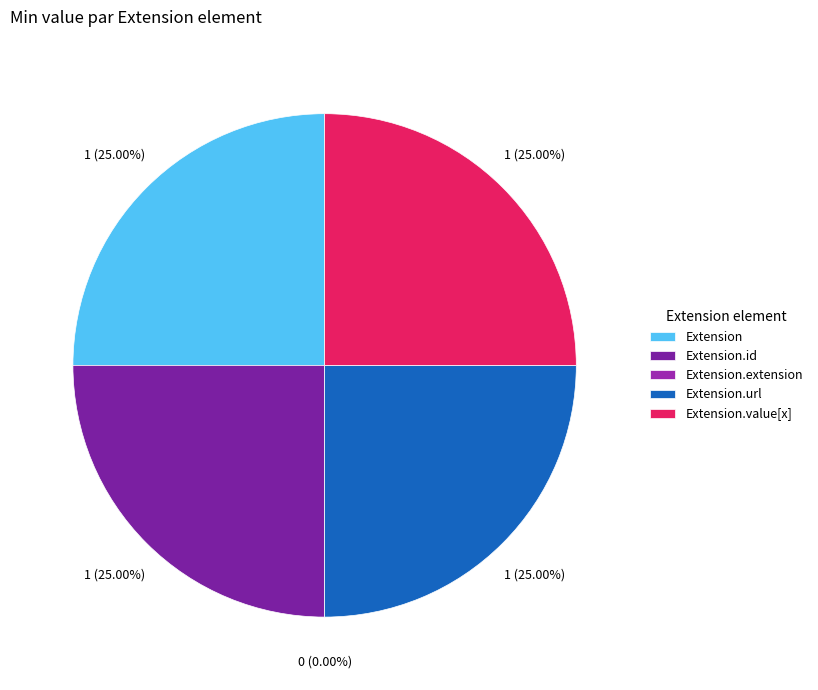

Which has a higher value, Extension.value[x] or Extension.url?

Extension.value[x]